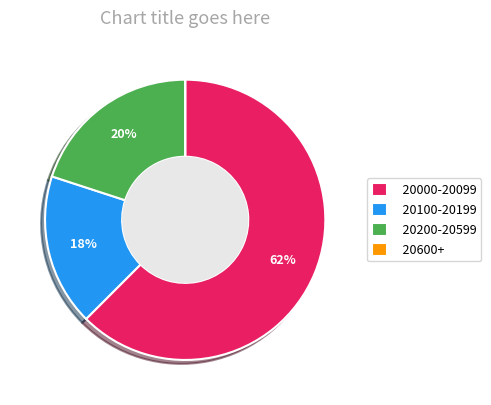

What is the ratio of the value at 20200-20599 to the value at 20100-20199?

1.1